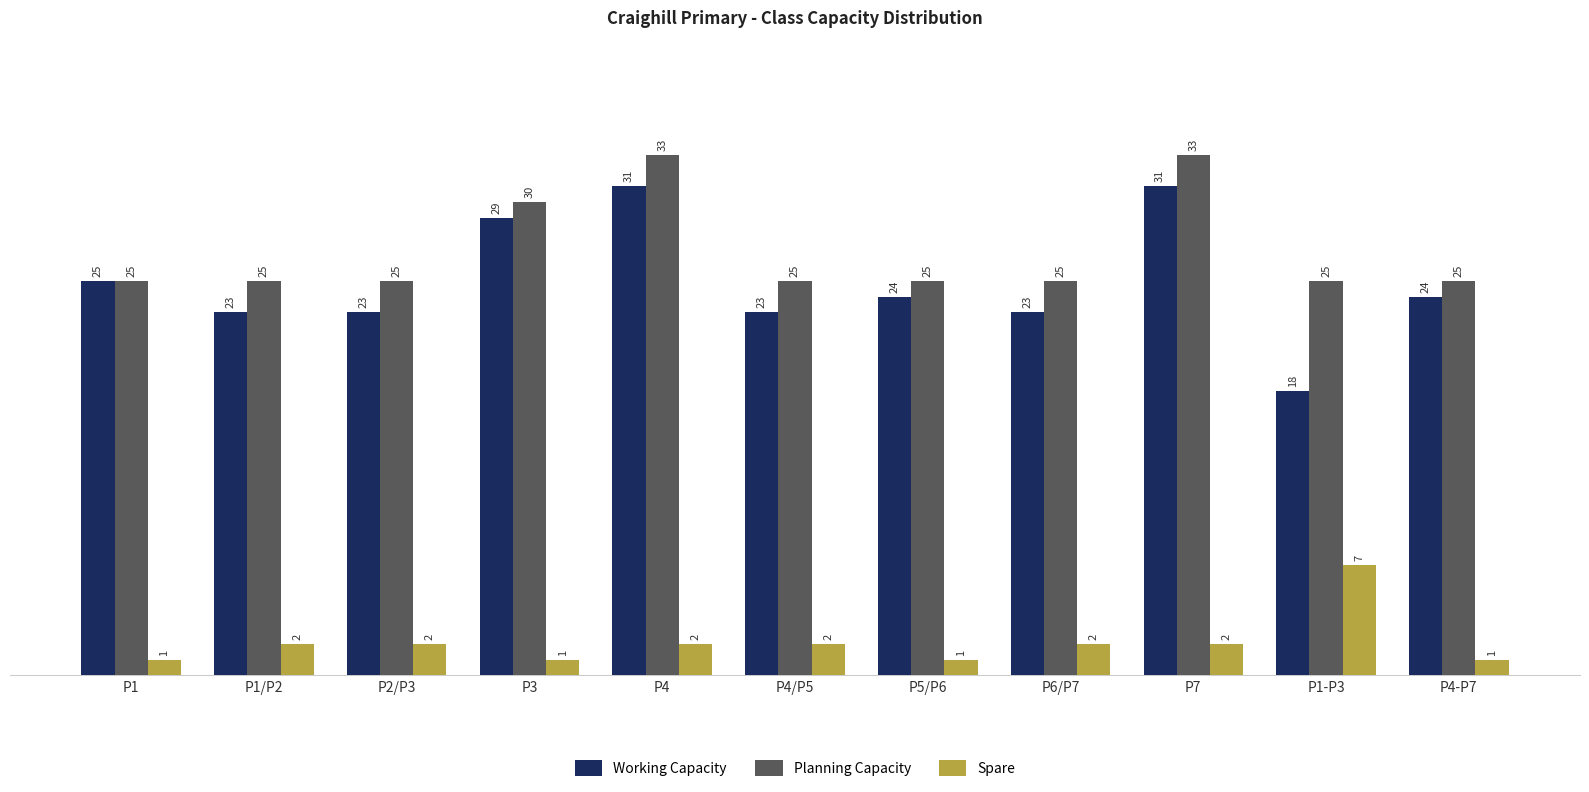

What is the value of the Planning Capacity bar at the 9th from the left?

33